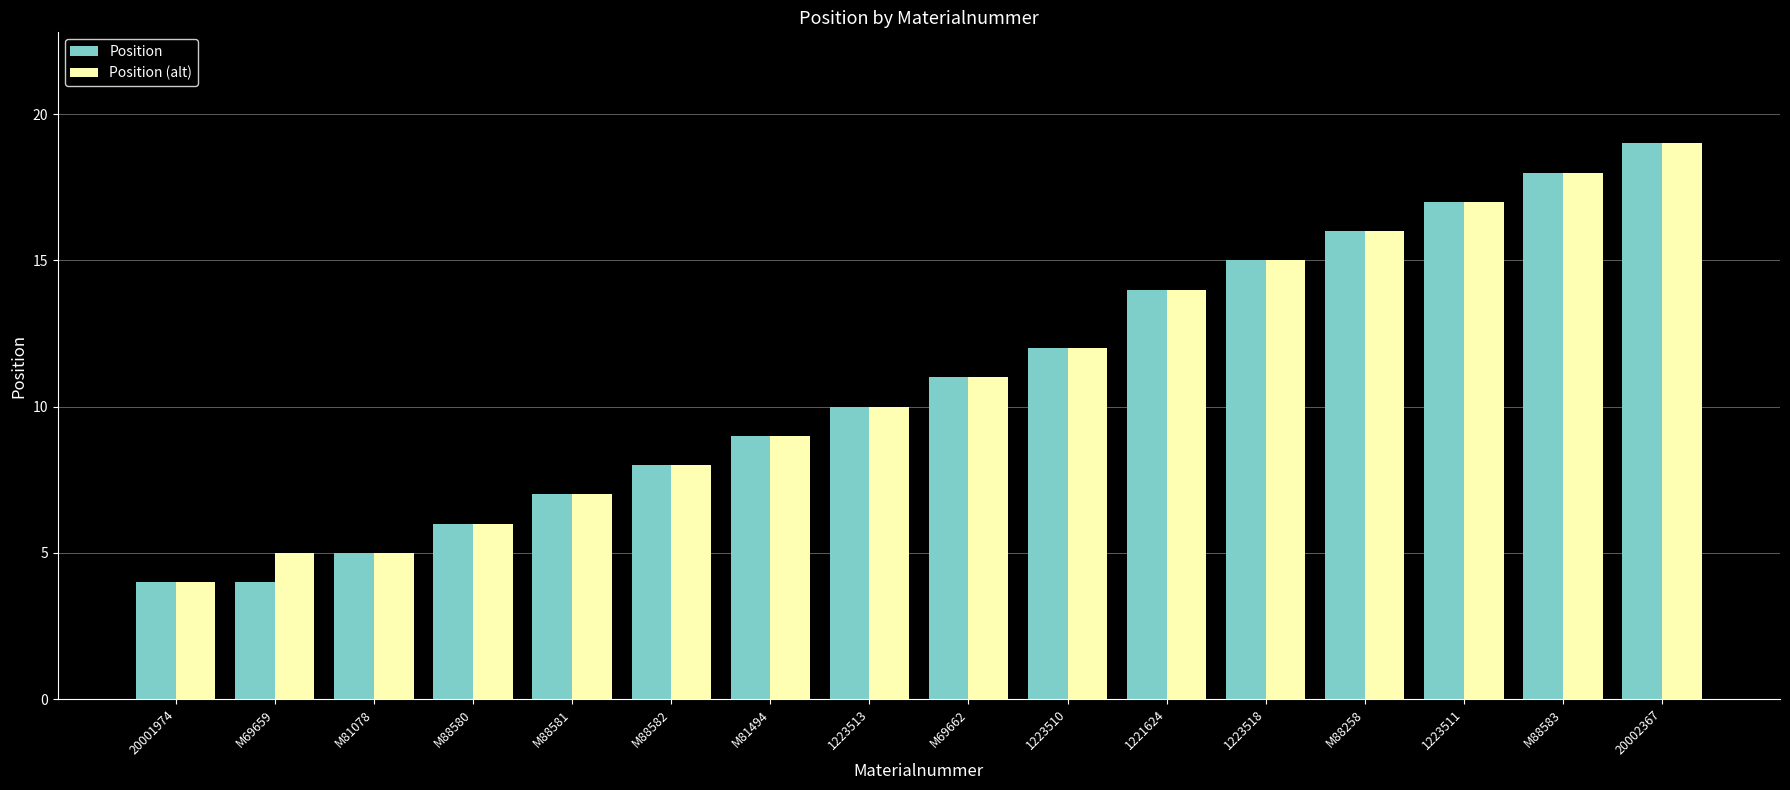

What is the smallest value displayed?

4